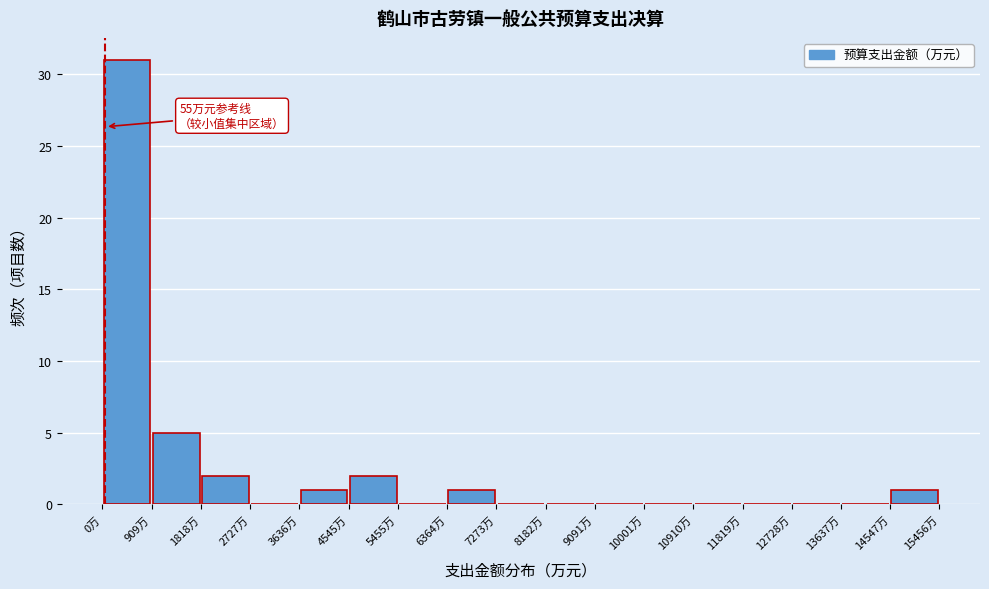

Which range on the x-axis has the tallest bar?

0 to 900